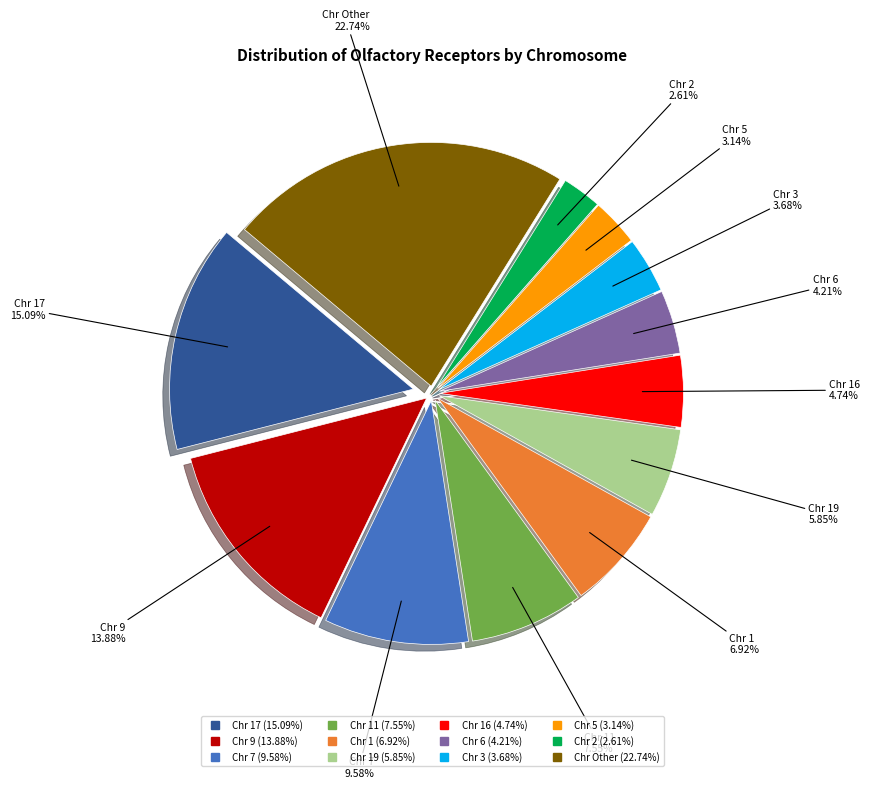

Is 7 the majority of the pie?

No